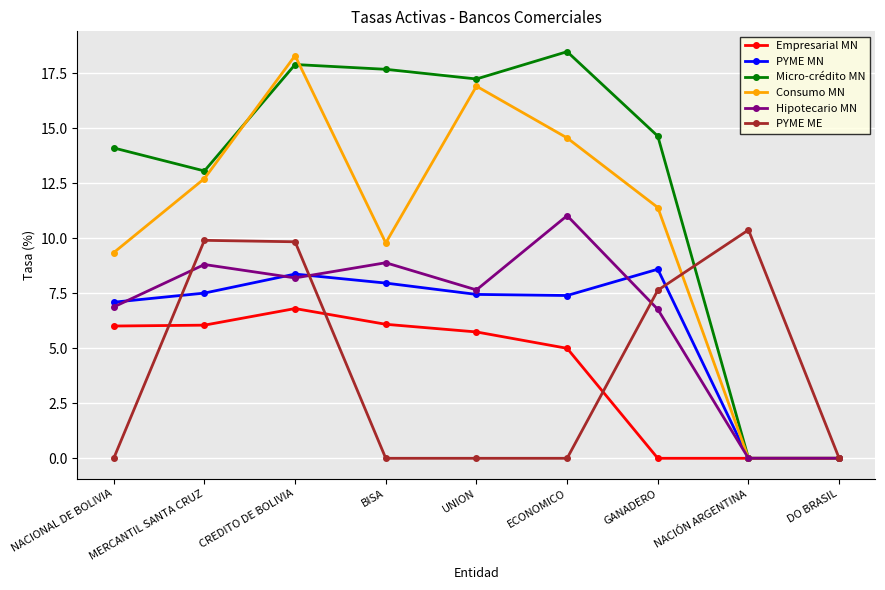

What position from the right is BISA?

6